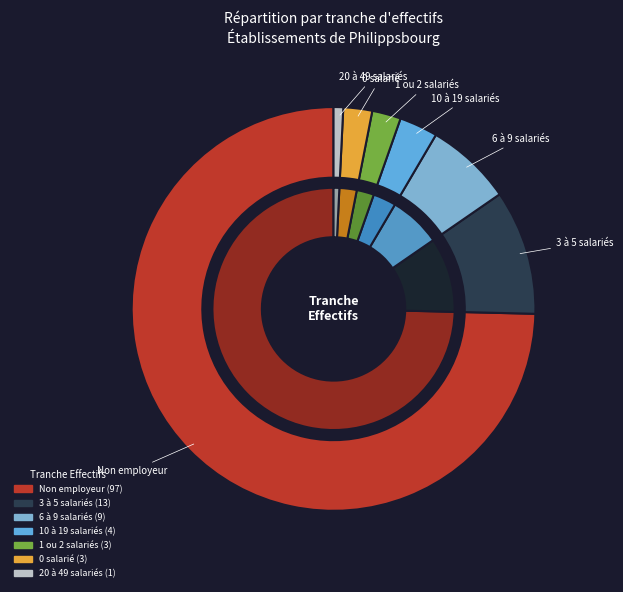

True or false: 01 accounts for 2% of the total.

True